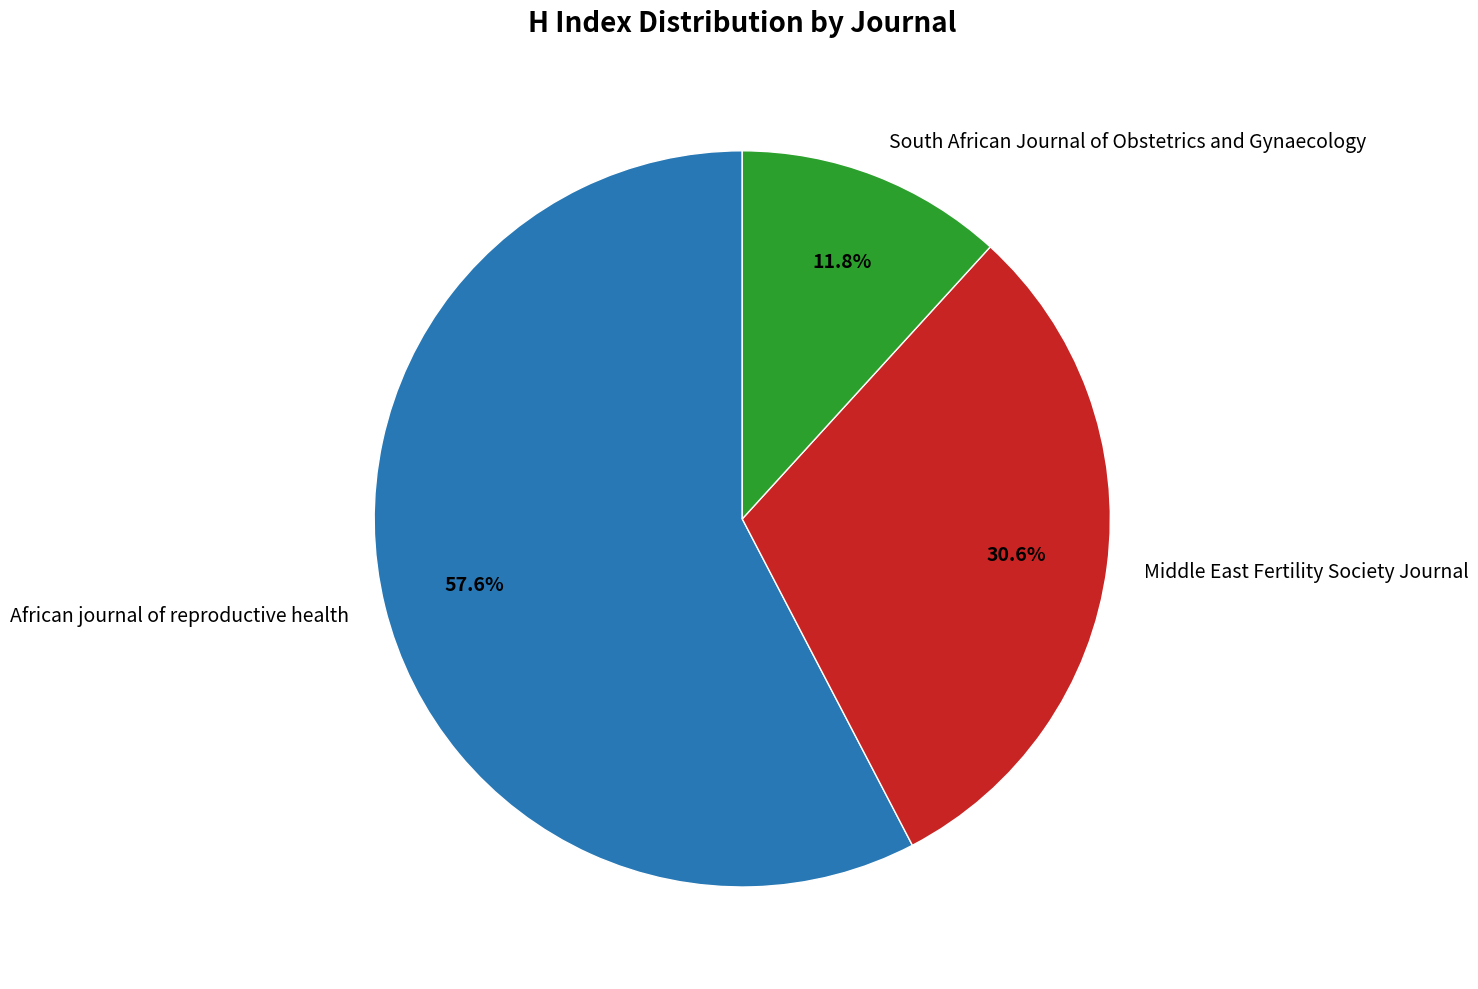

What is the majority slice?

African journal of reproductive health